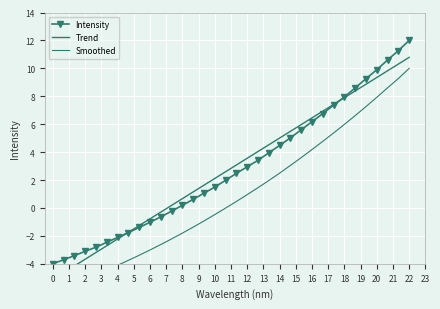

What is the value of the Intensity point at the 27th from the left?

7.4